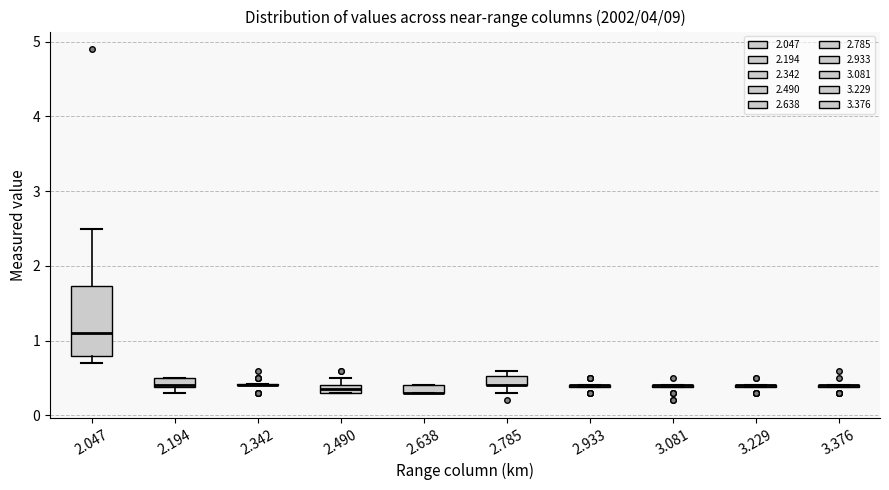

Where does the lower whisker of the box at x = 2.785 end on the y-axis? The values are not printed on the chart, so give them approximately, as read against the axis.

0.3